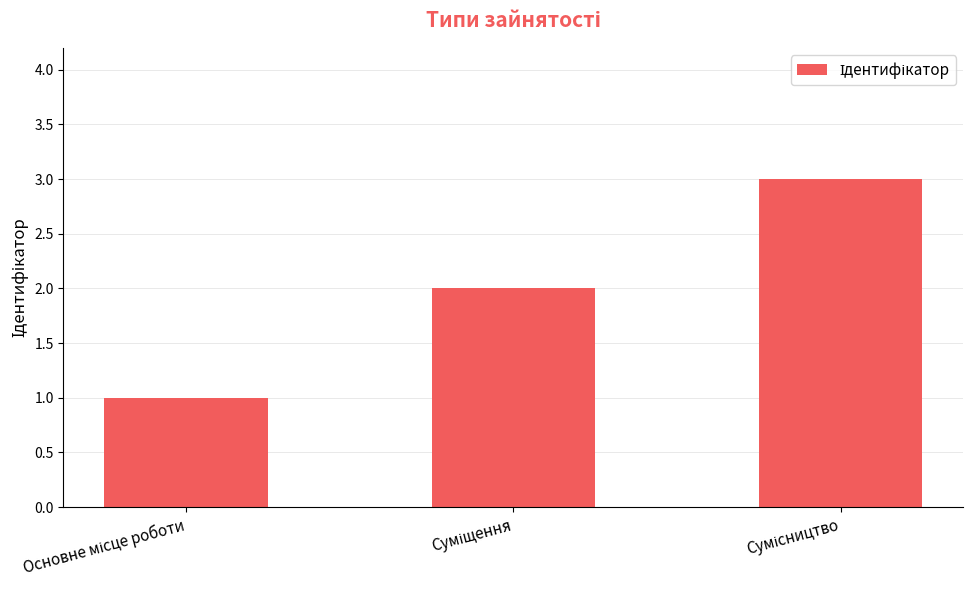

What is the sum of all values?

6